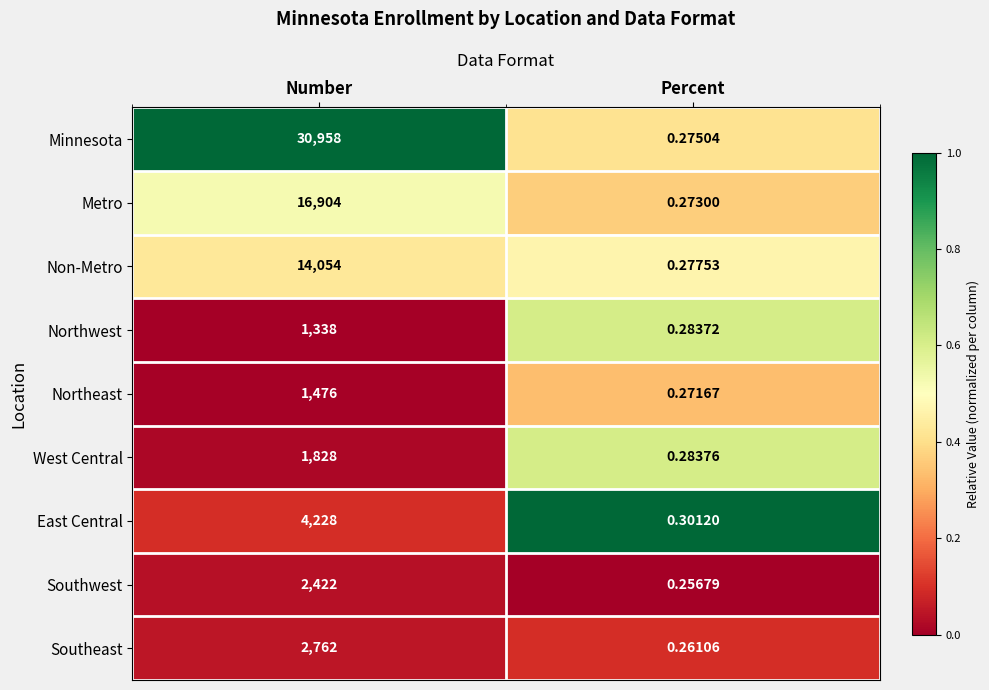

Which category has the lowest value across all series?

Percent